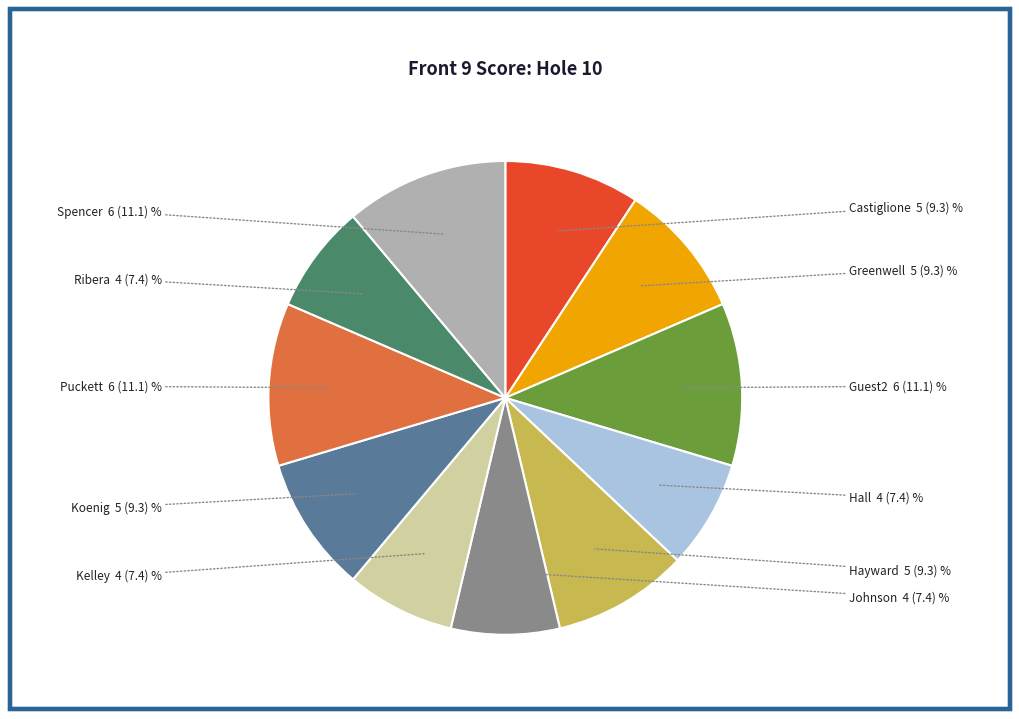

Does any single category account for the majority?

No